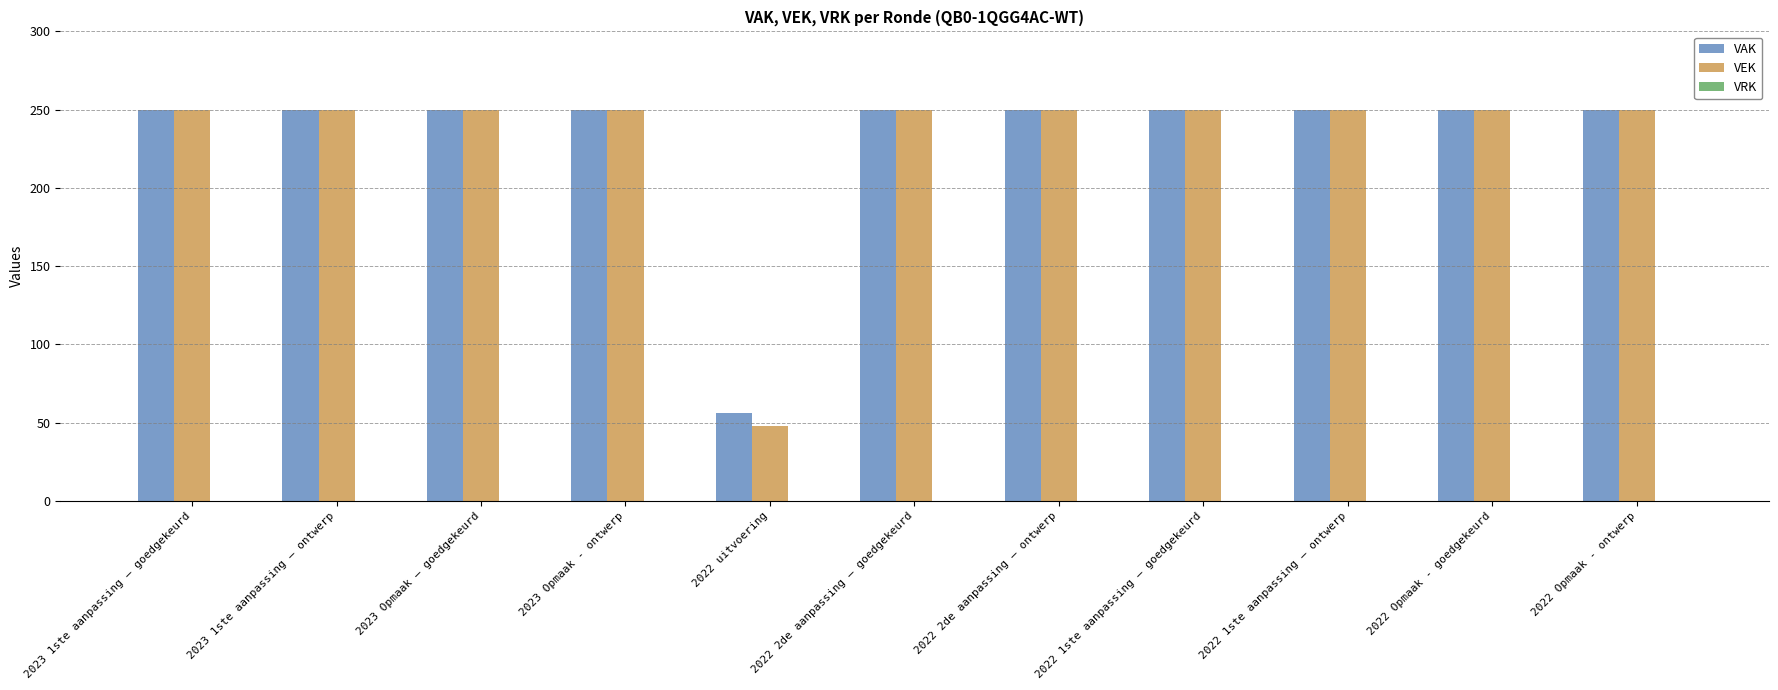

Is the value of VAK at 2022 uitvoering greater than the value of VEK at 2023 1ste aanpassing – ontwerp?

No